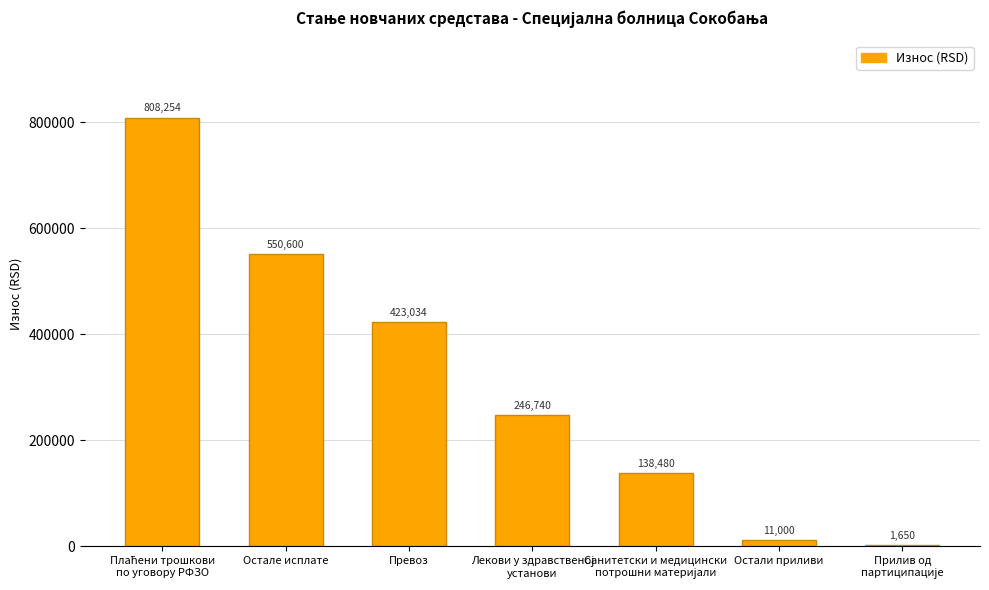

Approximately how many times larger is the value at Превоз compared to Остали приливи?

38.5